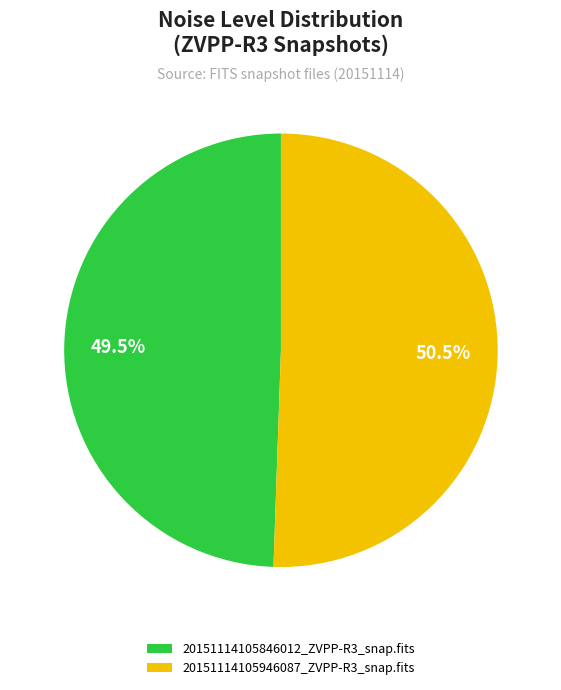

How many segments does this pie chart have?

2